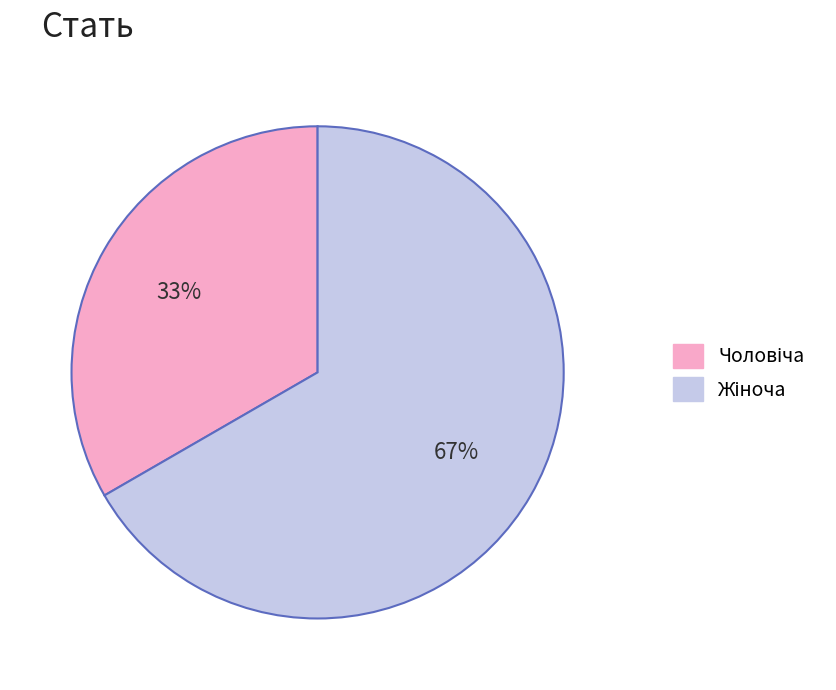

Is there any slice that represents more than half of the pie?

Yes